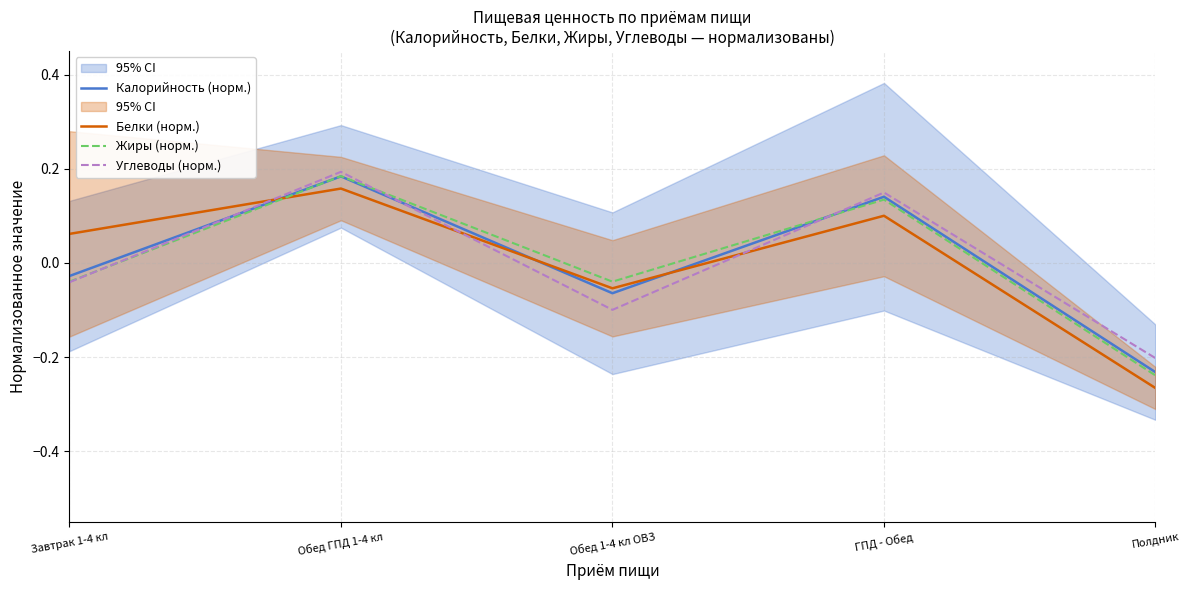

At which category does the chart reach its peak across all series?

Обед ГПД 1-4 кл